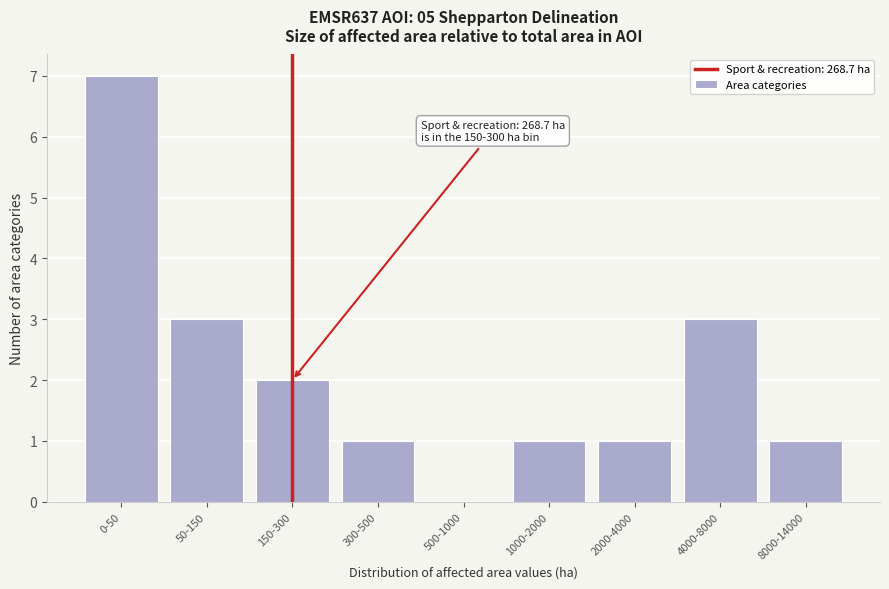

Reading left to right, extract all data points from this chart.

0-50=7	50-150=3	150-300=2	300-500=1	500-1000=0	1000-2000=1	2000-4000=1	4000-8000=3	8000-14000=1